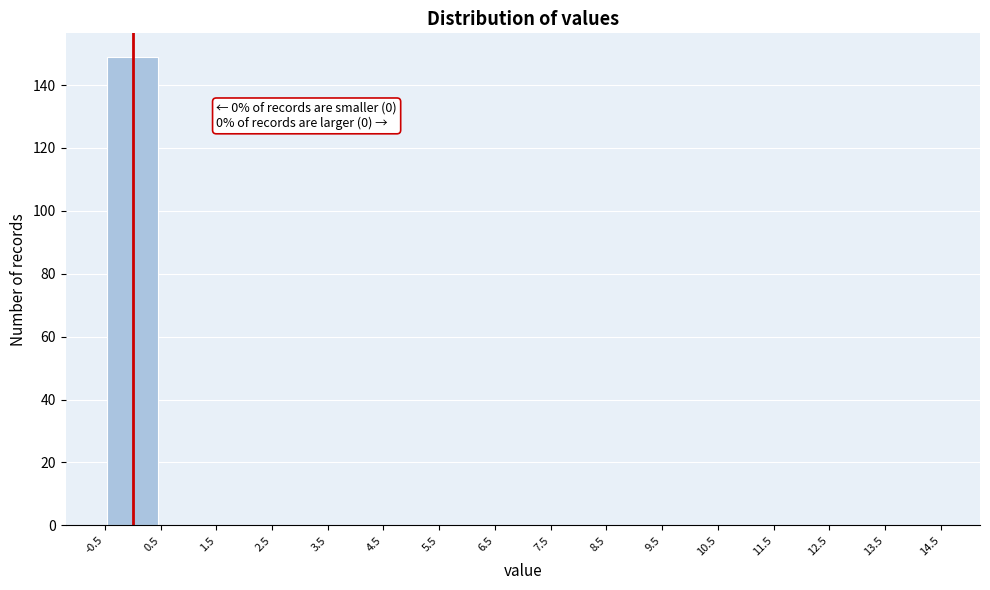

Which range on the x-axis has the tallest bar?

-0.5 to 0.5